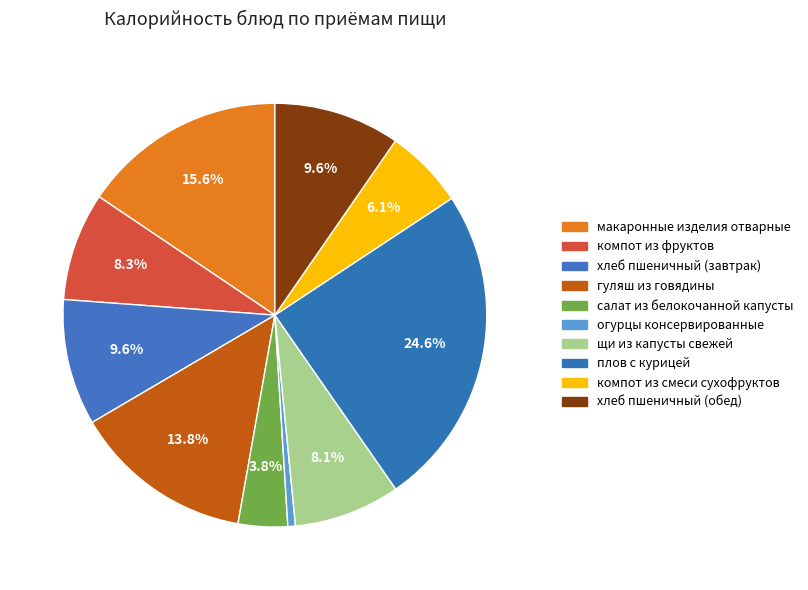

To the nearest percent, what is the difference between the салат из белокочанной капусты and компот из смеси сухофруктов slice percentages?

2%